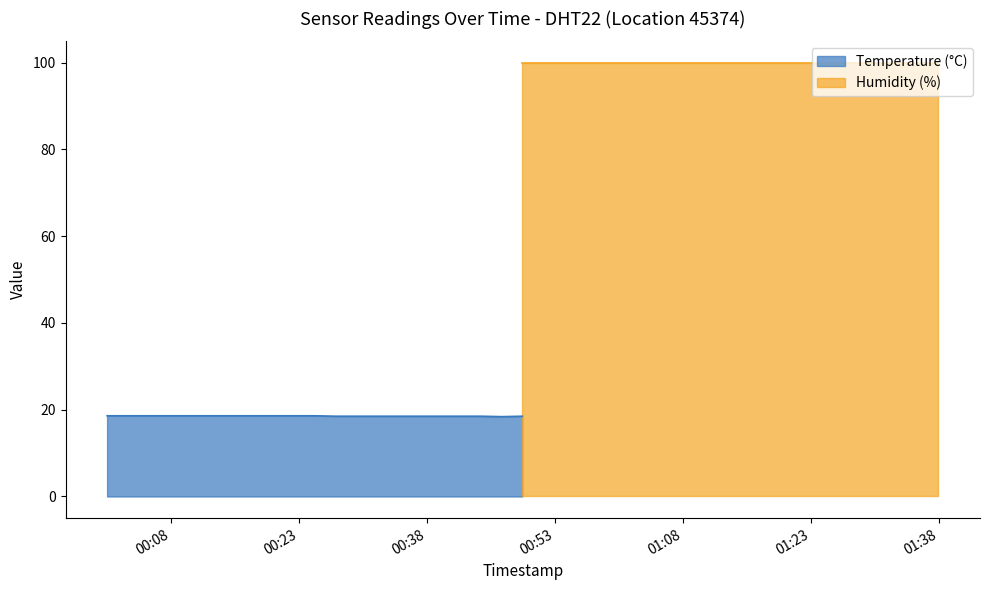

At how many categories does at least one series exceed 77?

40